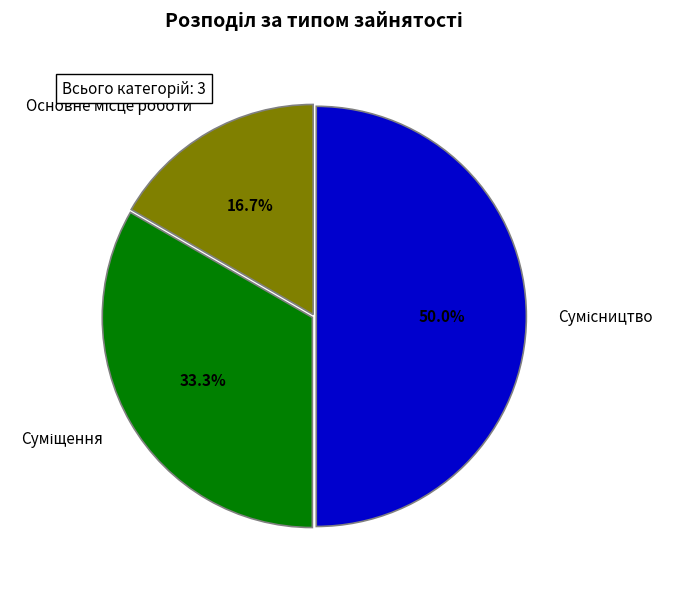

To the nearest percent, what is the difference between the largest and smallest slice percentages?

33%